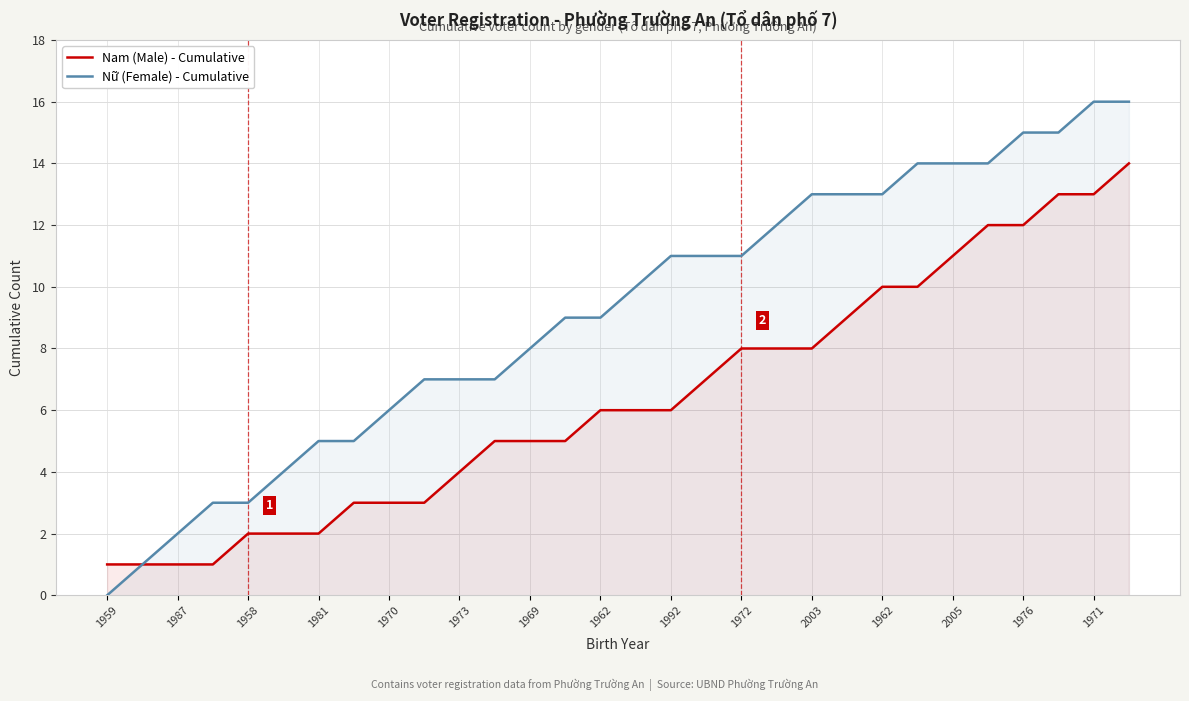

True or false: Nữ (Female) - Cumulative and Nam (Male) - Cumulative intersect in this chart.

False